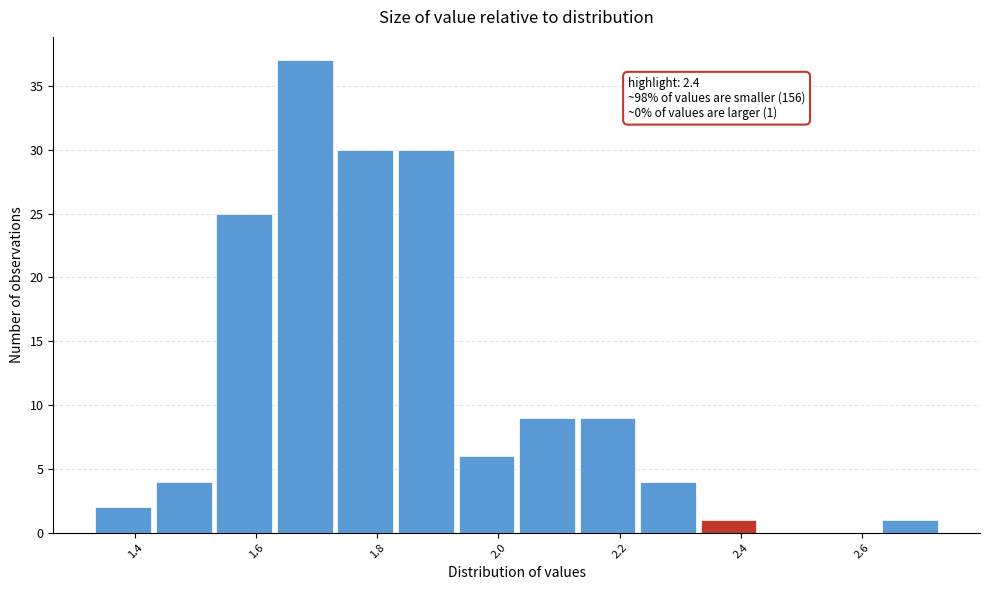

Over which range of the x-axis is the bar tallest?

1.63 to 1.73